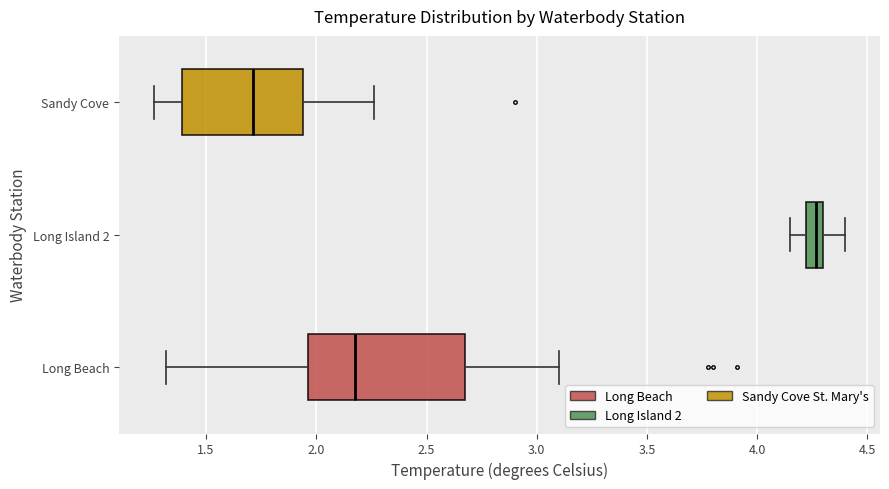

Which box is the widest, from its left edge to its right edge?

Long Beach